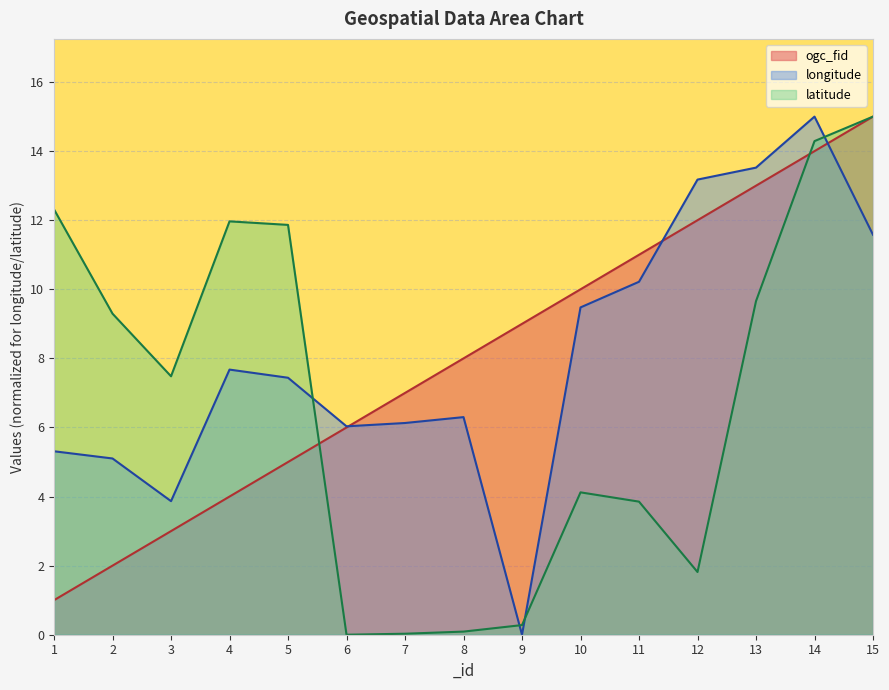

True or false: ogc_fid has a value of 1.9 at 9.

False